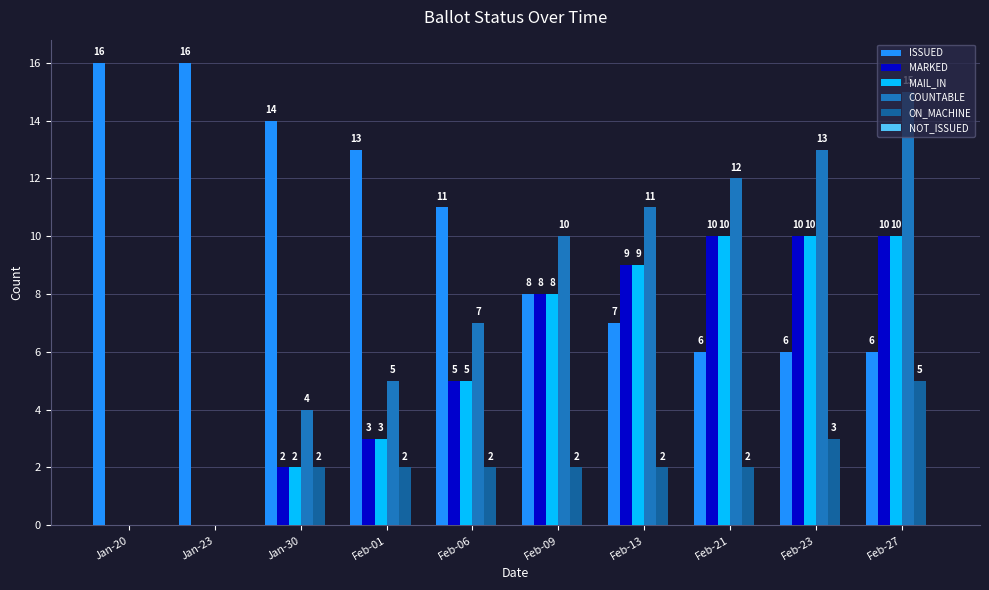

Rank the categories by ISSUED value from highest to lowest.

Jan-20, Jan-23, Jan-30, Feb-01, Feb-06, Feb-09, Feb-13, Feb-21, Feb-23, Feb-27